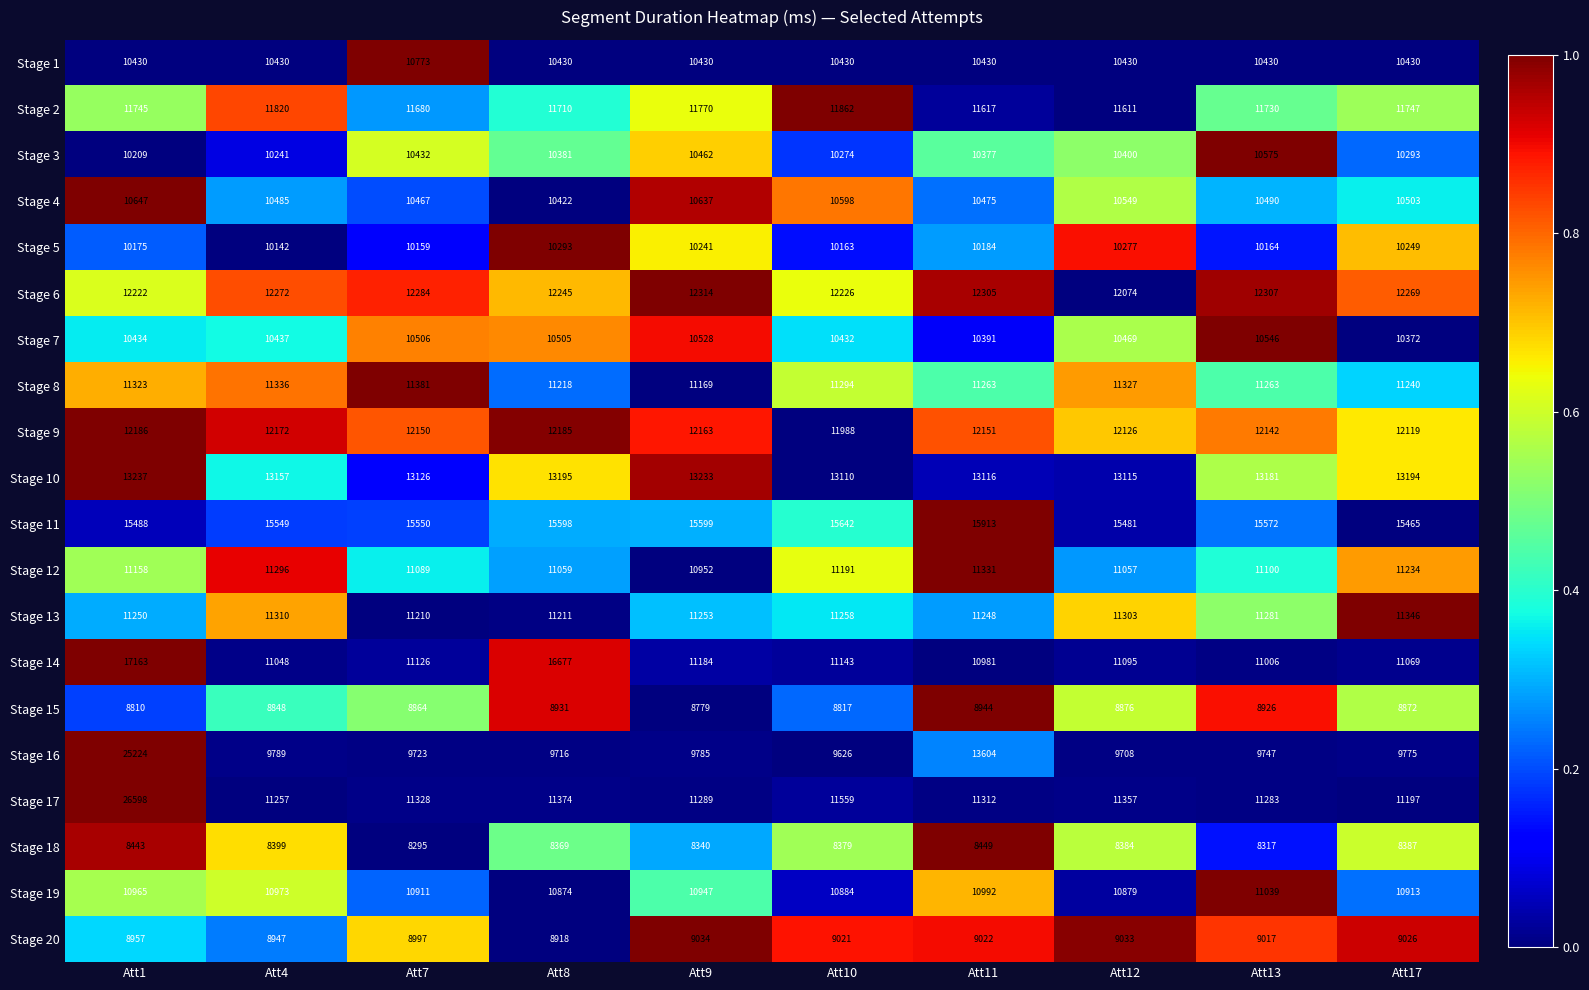

What is the difference between the maximum and minimum values in the Stage 9 series?

198